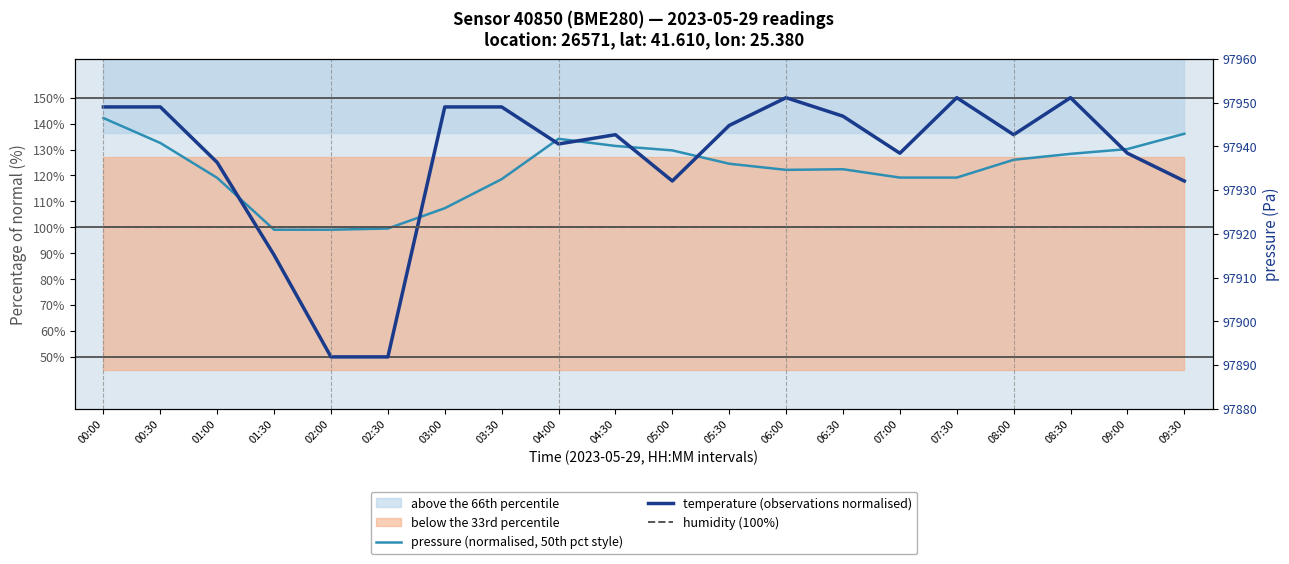

What is the difference between the maximum and minimum values in the temperature (observations normalised) series?

100.0